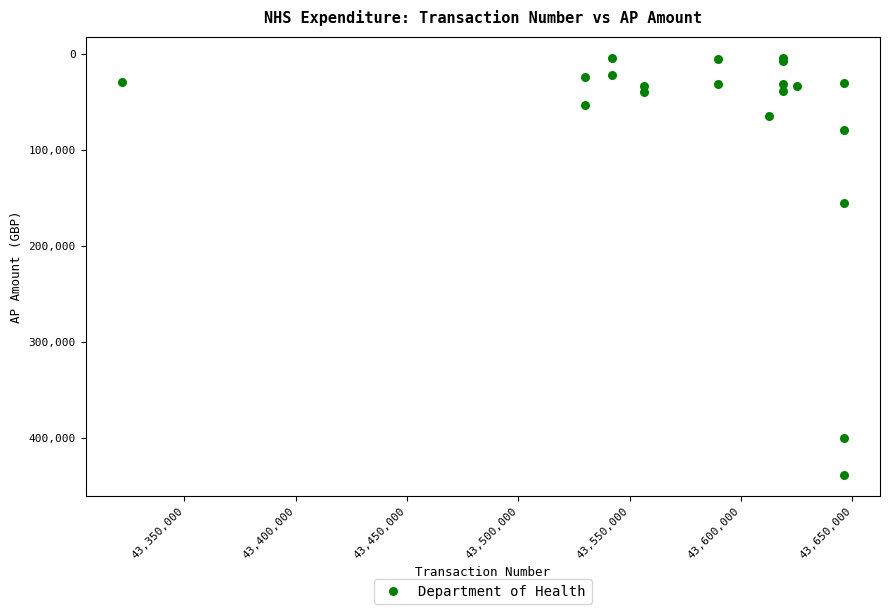

What Y value in the scatter plot is closest to 221465?

155261.0